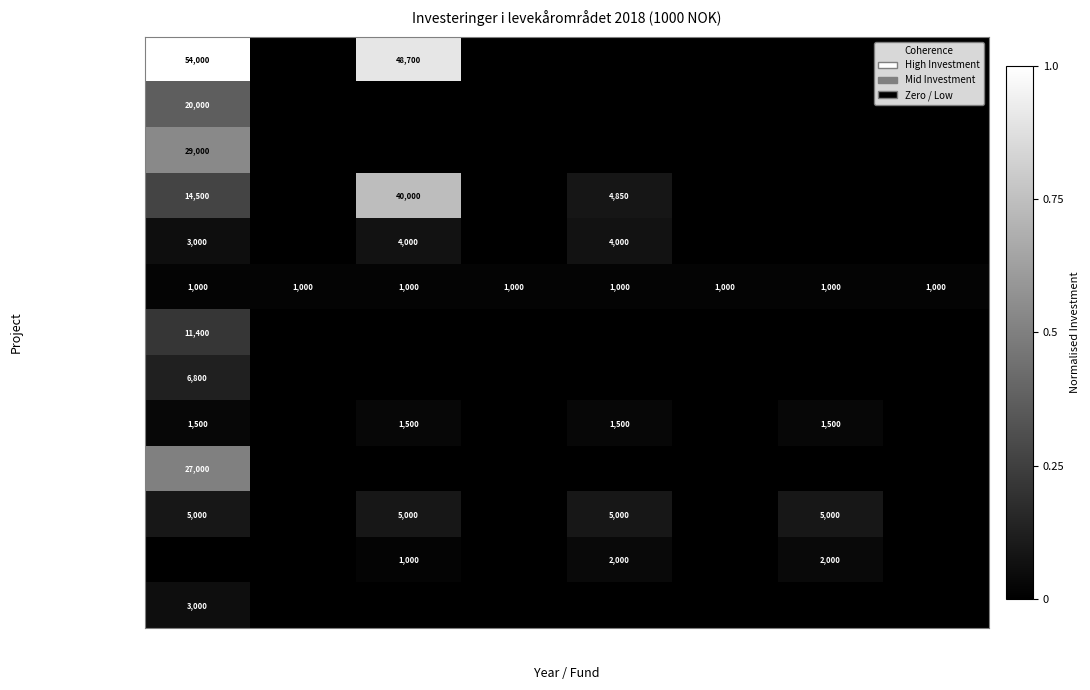

What is the maximum value for Institusjoner løpende?

1000